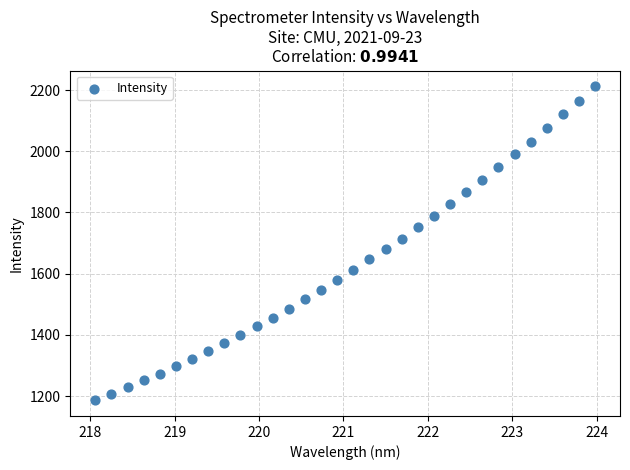

What is the range of Y values (max minus min)?

1026.6